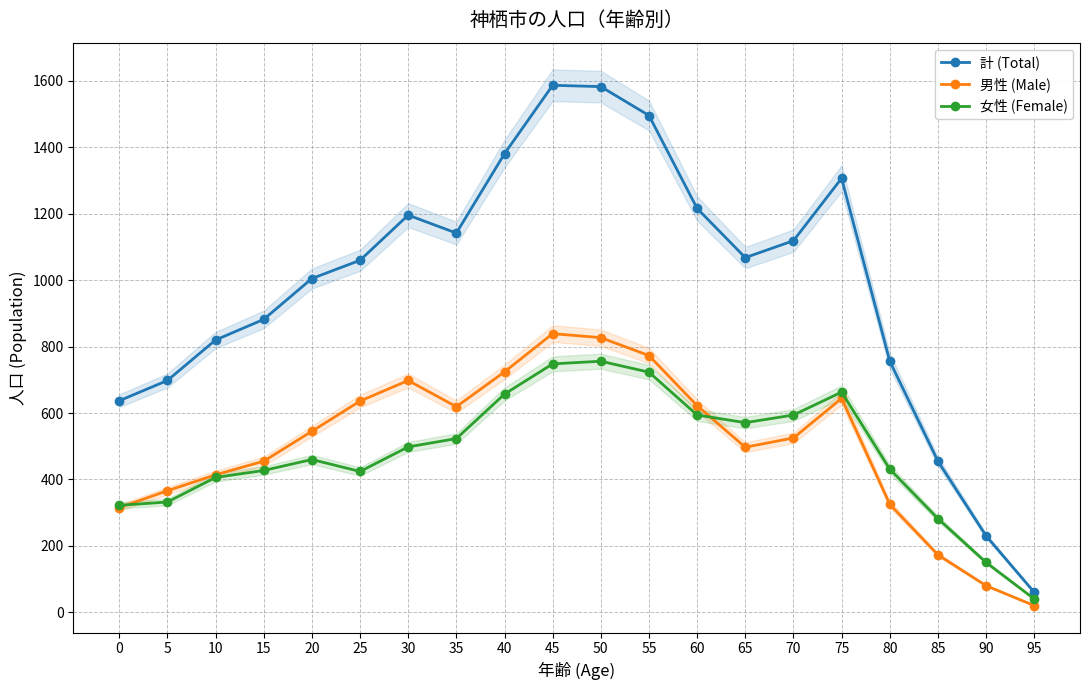

The 計 (Total) series shows 482 at 10. True or false?

False